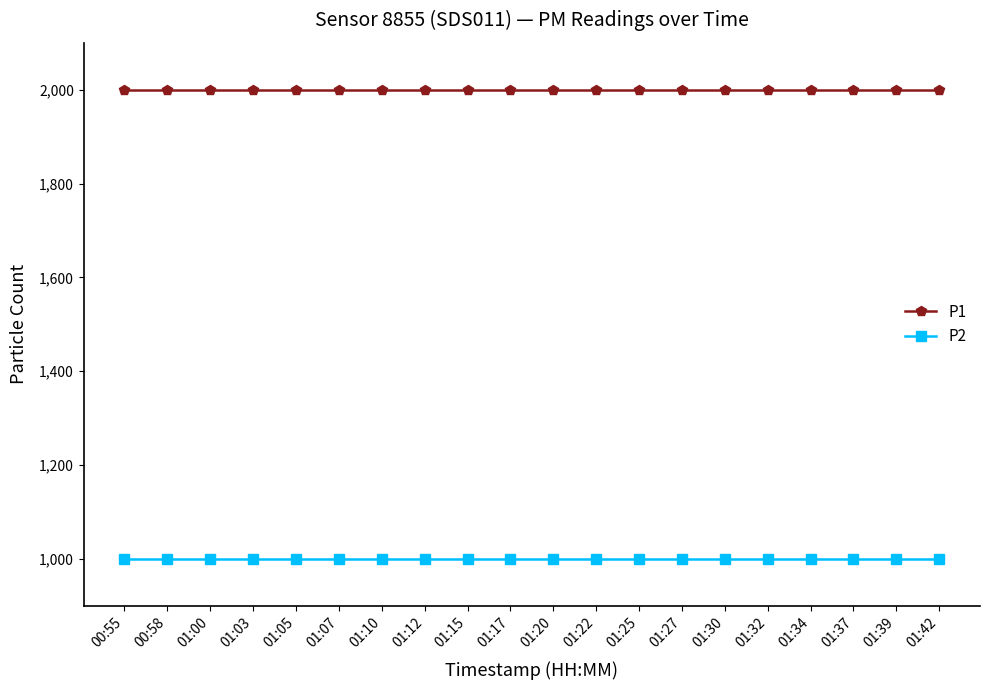

What value does the P1 series have at 01:03?

1999.9